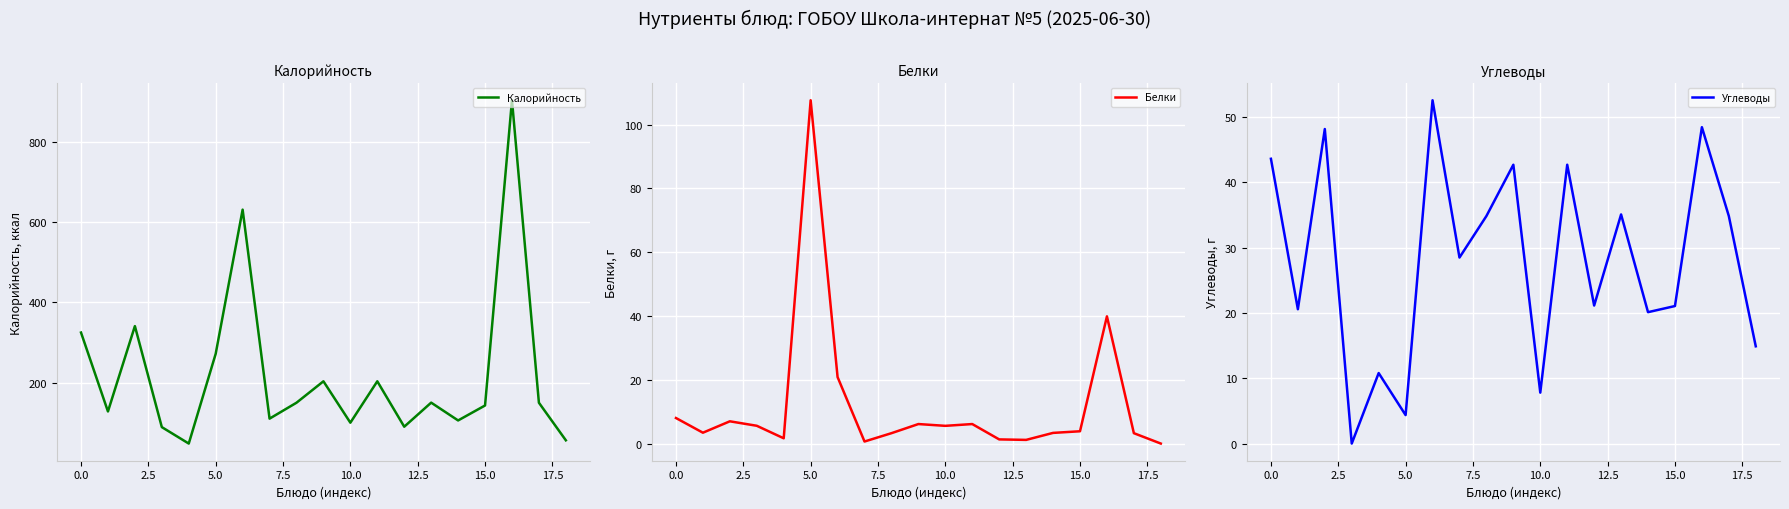

What is the maximum value for Калорийность?

903.8